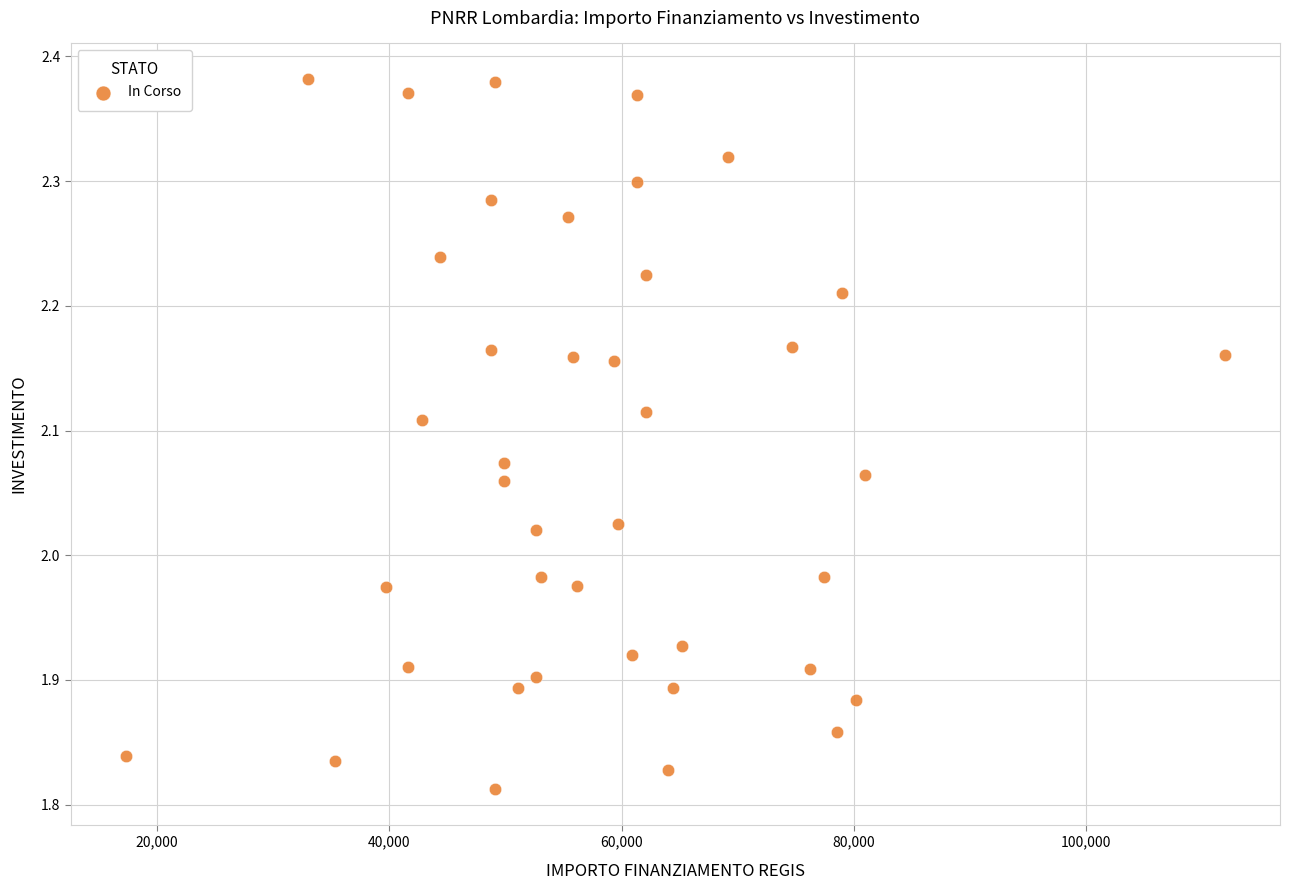

What is the range of X values (max minus min)?

94665.7